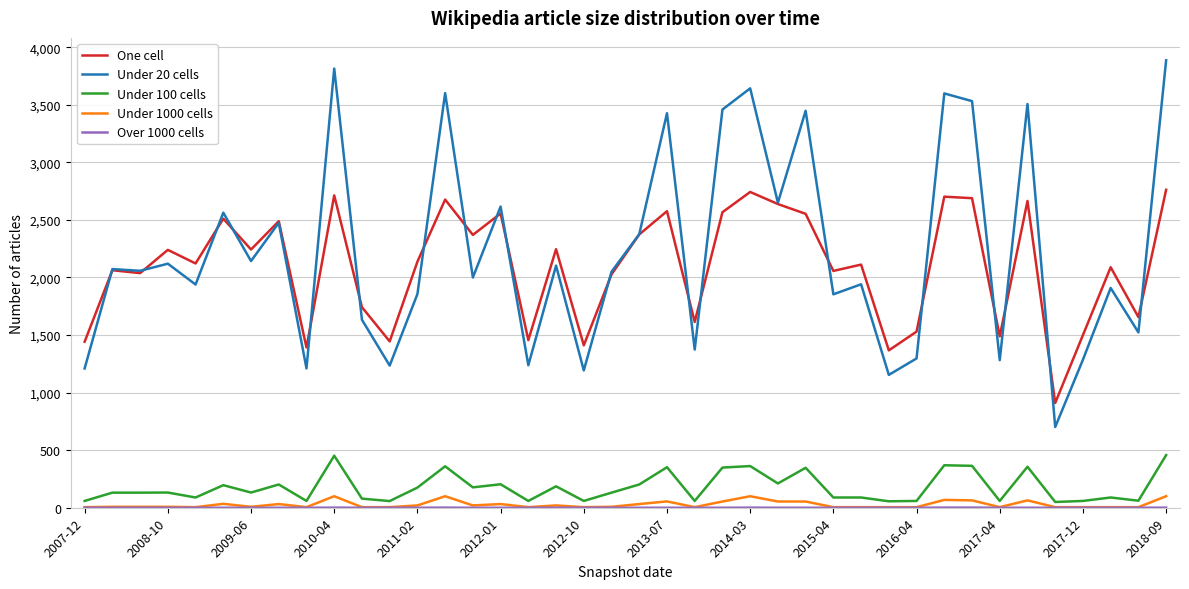

True or false: Under 20 cells and Under 100 cells cross at least once.

False